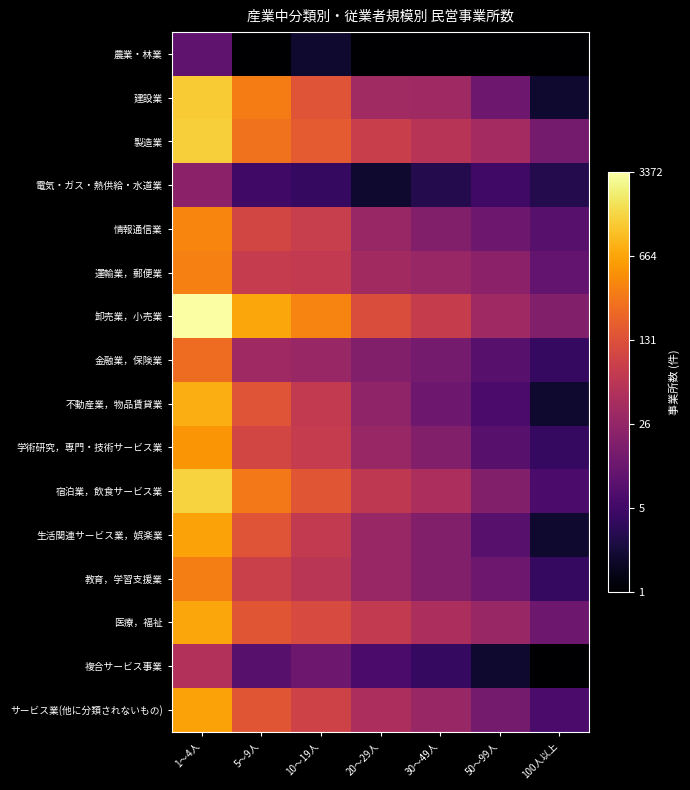

Reading left to right, list all the values displayed in this chart.

農業・林業: 1～4人=1.0	5～9人=0.0	10～19人=0.3	20～29人=0.0	30～49人=0.0	50～99人=0.0	100人以上=0.0
建設業: 1～4人=3.1	5～9人=2.5	10～19人=2.2	20～29人=1.5	30～49人=1.5	50～99人=1.1	100人以上=0.3
製造業: 1～4人=3.1	5～9人=2.4	10～19人=2.2	20～29人=1.9	30～49人=1.7	50～99人=1.5	100人以上=1.1
電気・ガス・熱供給・水道業: 1～4人=1.3	5～9人=0.7	10～19人=0.6	20～29人=0.3	30～49人=0.5	50～99人=0.7	100人以上=0.5
情報通信業: 1～4人=2.6	5～9人=2.0	10～19人=1.9	20～29人=1.4	30～49人=1.3	50～99人=1.1	100人以上=0.9
運輸業，郵便業: 1～4人=2.5	5～9人=1.9	10～19人=1.8	20～29人=1.5	30～49人=1.4	50～99人=1.3	100人以上=1.0
卸売業，小売業: 1～4人=3.5	5～9人=2.8	10～19人=2.6	20～29人=2.1	30～49人=1.9	50～99人=1.5	100人以上=1.3
金融業，保険業: 1～4人=2.4	5～9人=1.5	10～19人=1.4	20～29人=1.3	30～49人=1.1	50～99人=0.9	100人以上=0.6
不動産業，物品賃貸業: 1～4人=2.9	5～9人=2.2	10～19人=1.8	20～29人=1.4	30～49人=1.1	50～99人=0.8	100人以上=0.3
学術研究，専門・技術サービス業: 1～4人=2.7	5～9人=2.0	10～19人=1.9	20～29人=1.4	30～49人=1.3	50～99人=0.9	100人以上=0.6
宿泊業，飲食サービス業: 1～4人=3.1	5～9人=2.5	10～19人=2.2	20～29人=1.8	30～49人=1.6	50～99人=1.3	100人以上=0.8
生活関連サービス業，娯楽業: 1～4人=2.8	5～9人=2.2	10～19人=1.8	20～29人=1.4	30～49人=1.3	50～99人=0.9	100人以上=0.3
教育，学習支援業: 1～4人=2.5	5～9人=1.9	10～19人=1.8	20～29人=1.4	30～49人=1.3	50～99人=1.1	100人以上=0.6
医療，福祉: 1～4人=2.8	5～9人=2.2	10～19人=2.0	20～29人=1.8	30～49人=1.6	50～99人=1.4	100人以上=1.1
複合サービス事業: 1～4人=1.7	5～9人=0.9	10～19人=1.1	20～29人=0.8	30～49人=0.6	50～99人=0.3	100人以上=0.0
サービス業(他に分類されないもの): 1～4人=2.8	5～9人=2.2	10～19人=1.9	20～29人=1.6	30～49人=1.4	50～99人=1.1	100人以上=0.8